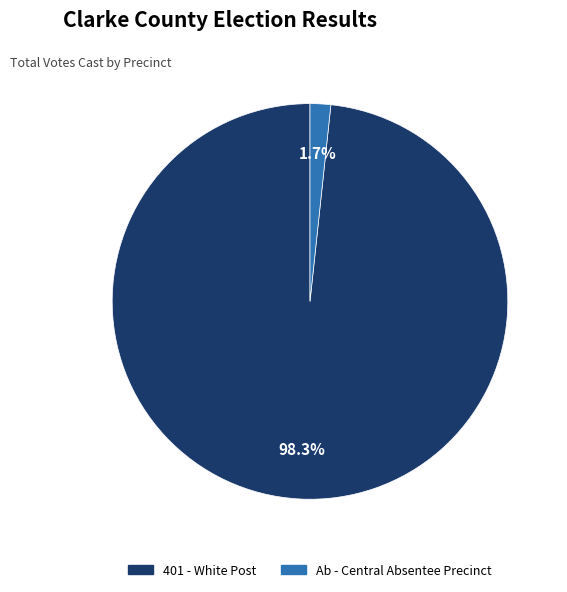

Count the number of slices in the pie.

2